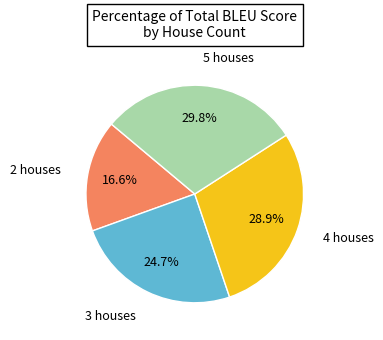

Count the number of slices in the pie.

4